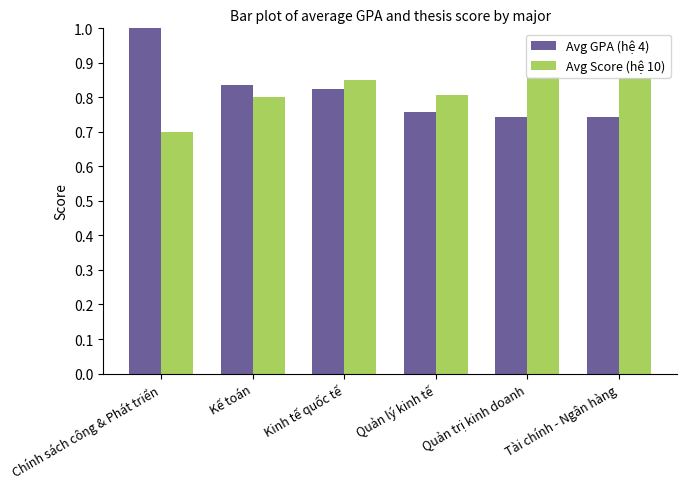

What is the difference between the second highest and minimum values in the Avg Score (hệ 10) series?

0.2